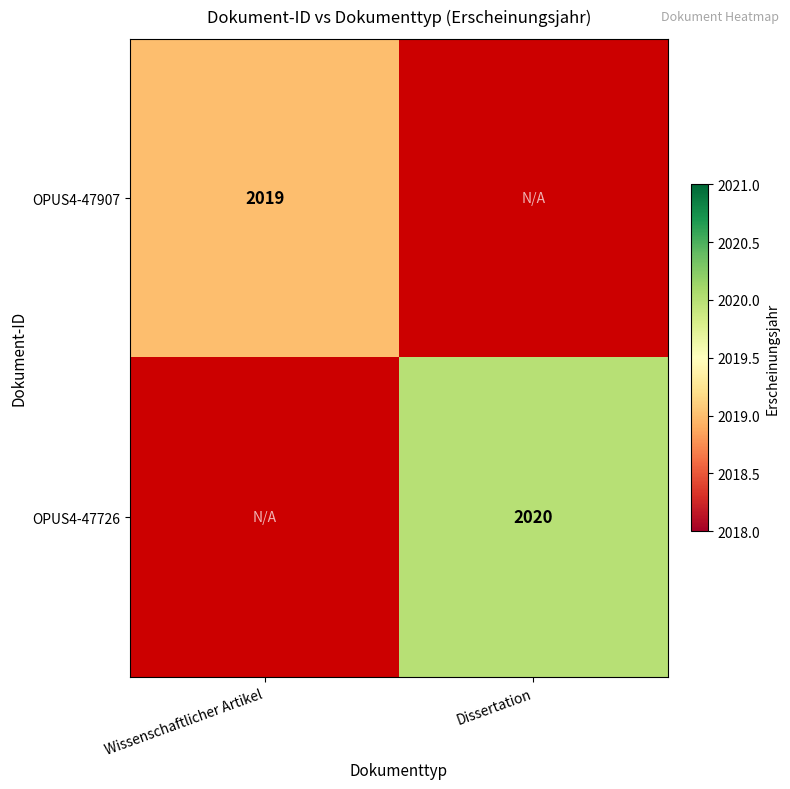

Is it true that OPUS4-47726 equals 811.8 at Dissertation?

False